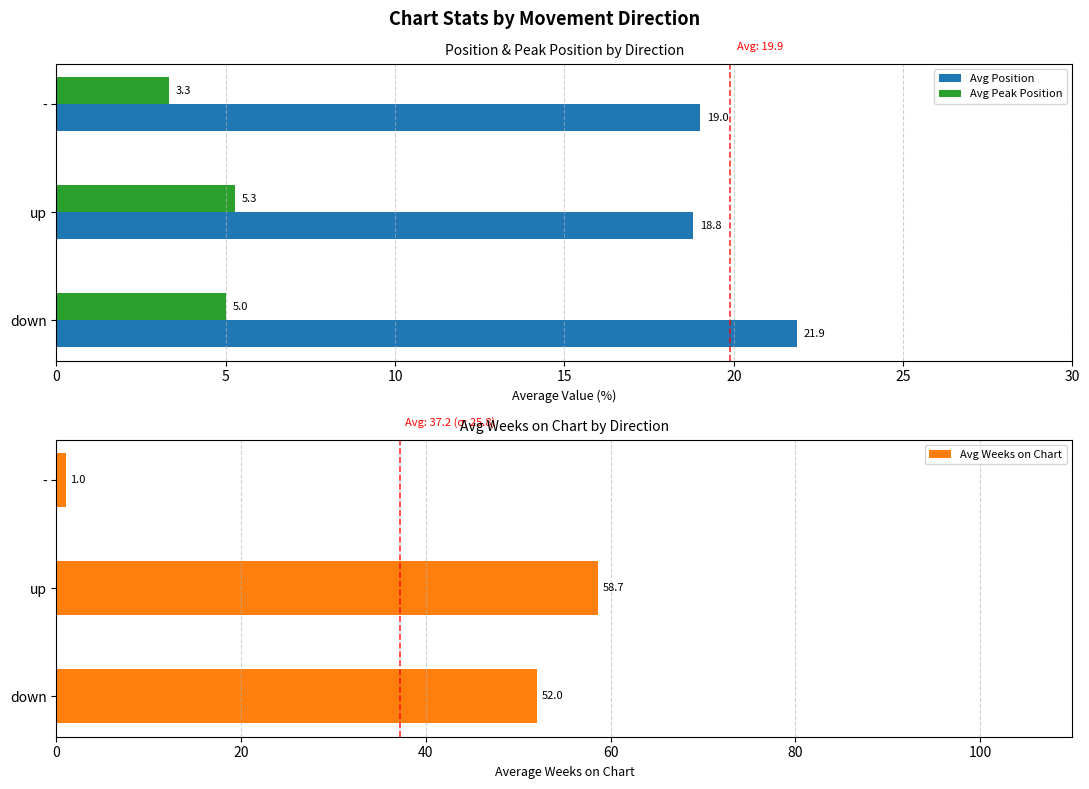

Rank the series by their maximum value, from lowest to highest.

Avg Peak Position, Avg Position, Avg Weeks on Chart